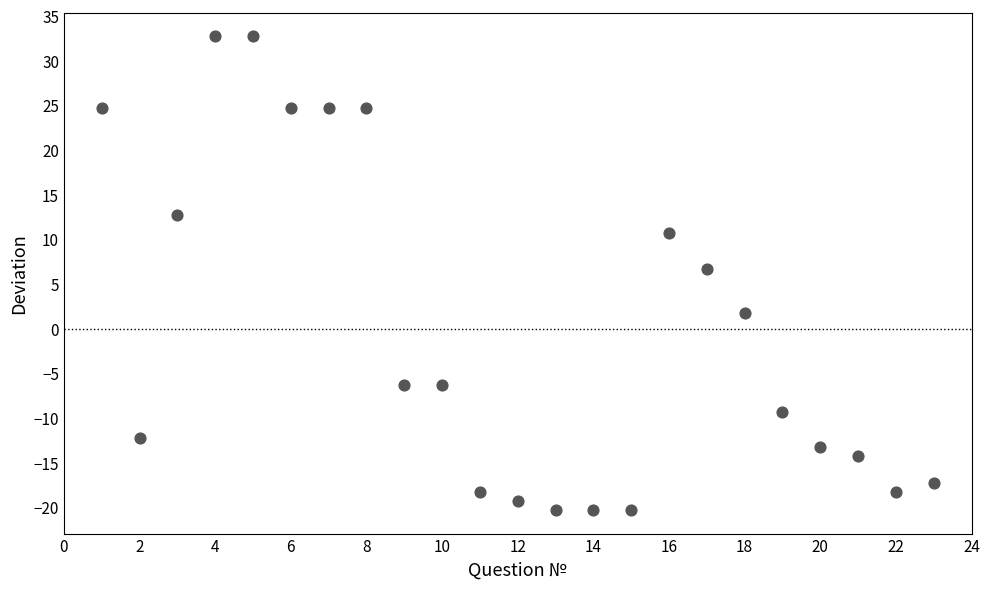

What Y value in the scatter plot is closest to 6?

6.7